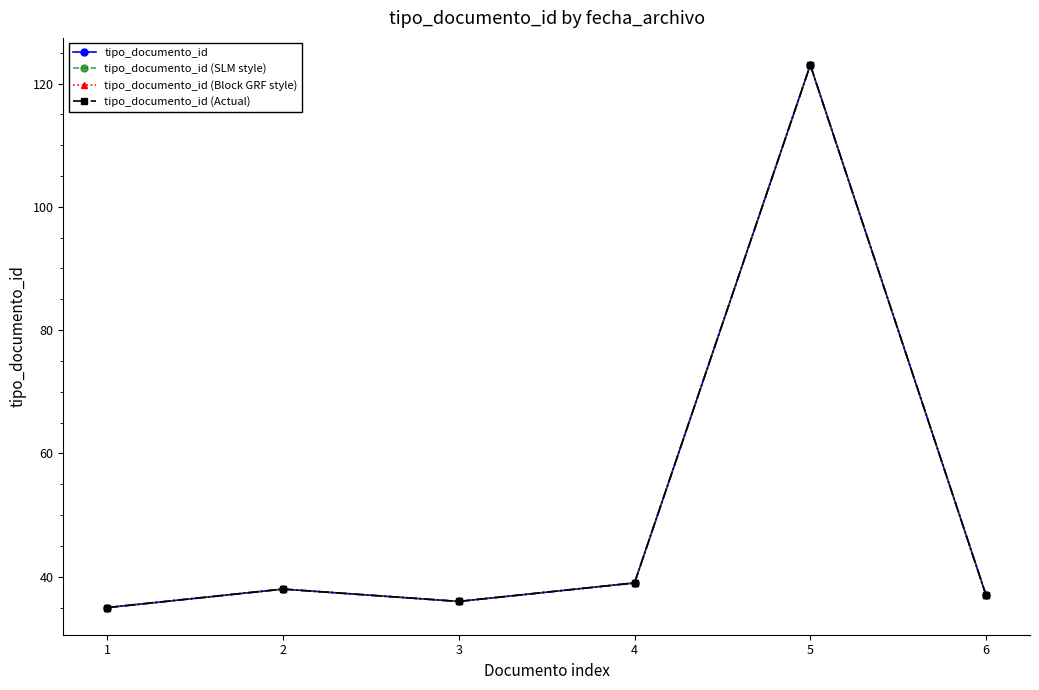

Reading right to left, transcribe all the data shown in this chart.

tipo_documento_id: 37	123	39	36	38	35
tipo_documento_id (SLM style): 37	123	39	36	38	35
tipo_documento_id (Block GRF style): 37	123	39	36	38	35
tipo_documento_id (Actual): 37	123	39	36	38	35